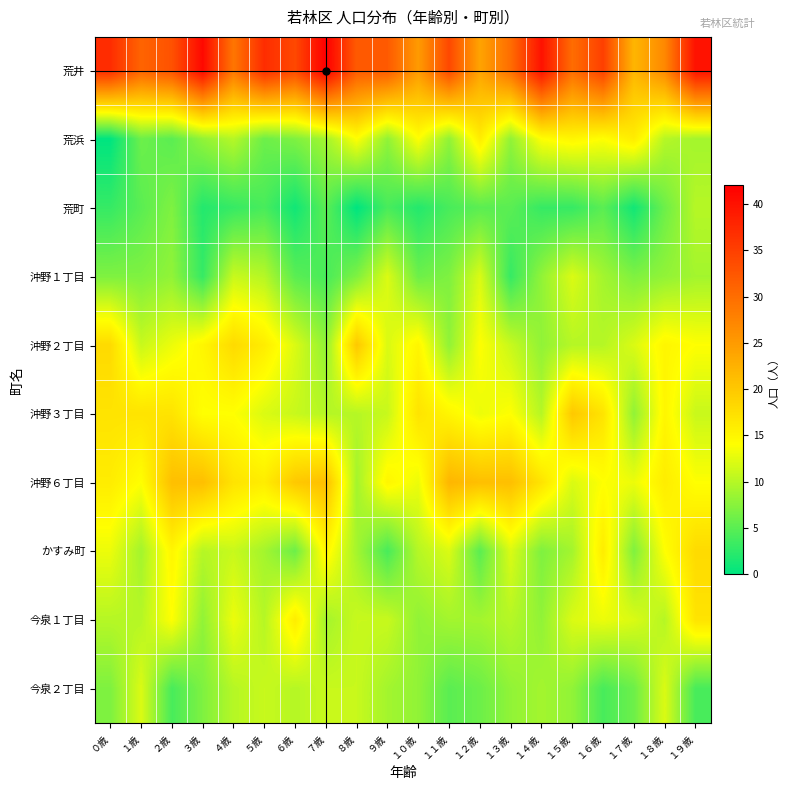

Reading left to right, extract all data points from this chart.

荒井: ０歳=37	１歳=31	２歳=33	３歳=41	４歳=29	５歳=37	６歳=34	７歳=42	８歳=32	９歳=32	１０歳=25	１１歳=34	１２歳=24	１３歳=30	１４歳=40	１５歳=30	１６歳=35	１７歳=22	１８歳=27	１９歳=40
荒浜: ０歳=0	１歳=6	２歳=5	３歳=8	４歳=10	５歳=6	６歳=7	７歳=9	８歳=14	９歳=8	１０歳=14	１１歳=8	１２歳=16	１３歳=8	１４歳=14	１５歳=15	１６歳=14	１７歳=16	１８歳=10	１９歳=9
荒町: ０歳=3	１歳=5	２歳=7	３歳=2	４歳=3	５歳=4	６歳=1	７歳=5	８歳=0	９歳=4	１０歳=2	１１歳=4	１２歳=5	１３歳=5	１４歳=3	１５歳=3	１６歳=5	１７歳=1	１８歳=6	１９歳=10
沖野１丁目: ０歳=7	１歳=7	２歳=8	３歳=3	４歳=11	５歳=10	６歳=5	７歳=4	８歳=7	９歳=12	１０歳=6	１１歳=7	１２歳=12	１３歳=3	１４歳=8	１５歳=12	１６歳=9	１７歳=7	１８歳=8	１９歳=9
沖野２丁目: ０歳=18	１歳=11	２歳=13	３歳=15	４歳=18	５歳=16	６歳=12	７歳=8	８歳=20	９歳=12	１０歳=15	１１歳=8	１２歳=14	１３歳=11	１４歳=8	１５歳=10	１６歳=10	１７歳=12	１８歳=15	１９歳=14
沖野３丁目: ０歳=17	１歳=17	２歳=17	３歳=14	４歳=14	５歳=12	６歳=11	７歳=10	８歳=10	９歳=11	１０歳=17	１１歳=15	１２歳=13	１３歳=14	１４歳=10	１５歳=20	１６歳=17	１７歳=8	１８歳=15	１９歳=11
沖野６丁目: ０歳=16	１歳=14	２歳=21	３歳=21	４歳=17	５歳=16	６歳=20	７歳=21	８歳=9	９歳=15	１０歳=13	１１歳=22	１２歳=21	１３歳=21	１４歳=17	１５歳=12	１６歳=14	１７歳=13	１８歳=16	１９歳=14
かすみ町: ０歳=13	１歳=9	２歳=15	３歳=10	４歳=11	５歳=9	６歳=6	７歳=15	８歳=9	９歳=4	１０歳=10	１１歳=12	１２歳=5	１３歳=12	１４歳=7	１５歳=9	１６歳=16	１７歳=7	１８歳=14	１９歳=18
今泉１丁目: ０歳=10	１歳=10	２歳=14	３歳=8	４歳=13	５歳=10	６歳=16	７歳=9	８歳=11	９歳=11	１０歳=8	１１歳=9	１２歳=9	１３歳=10	１４歳=8	１５歳=12	１６歳=13	１７歳=12	１８歳=10	１９歳=17
今泉２丁目: ０歳=7	１歳=12	２歳=4	３歳=7	４歳=10	５歳=11	６歳=10	７歳=11	８歳=11	９歳=9	１０歳=8	１１歳=5	１２歳=6	１３歳=8	１４歳=9	１５歳=8	１６歳=4	１７歳=6	１８歳=12	１９歳=4